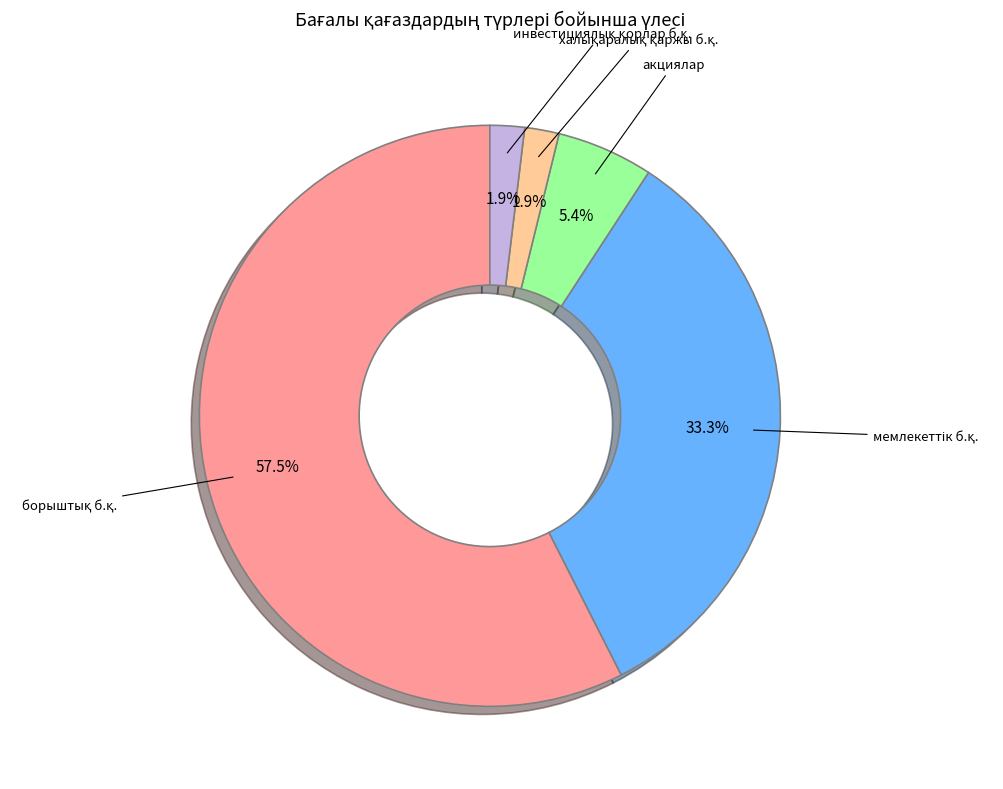

Is there a majority slice in this chart?

Yes